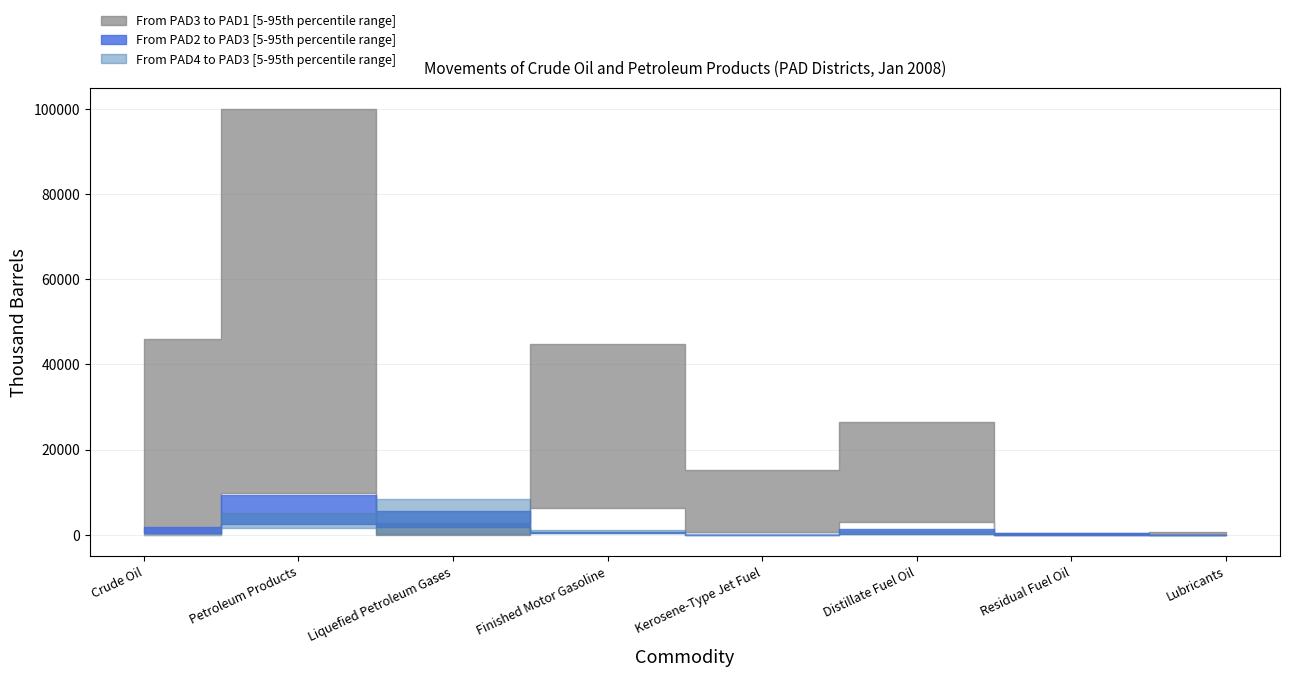

What is the label of the 3rd point from the left?

Liquefied Petroleum Gases